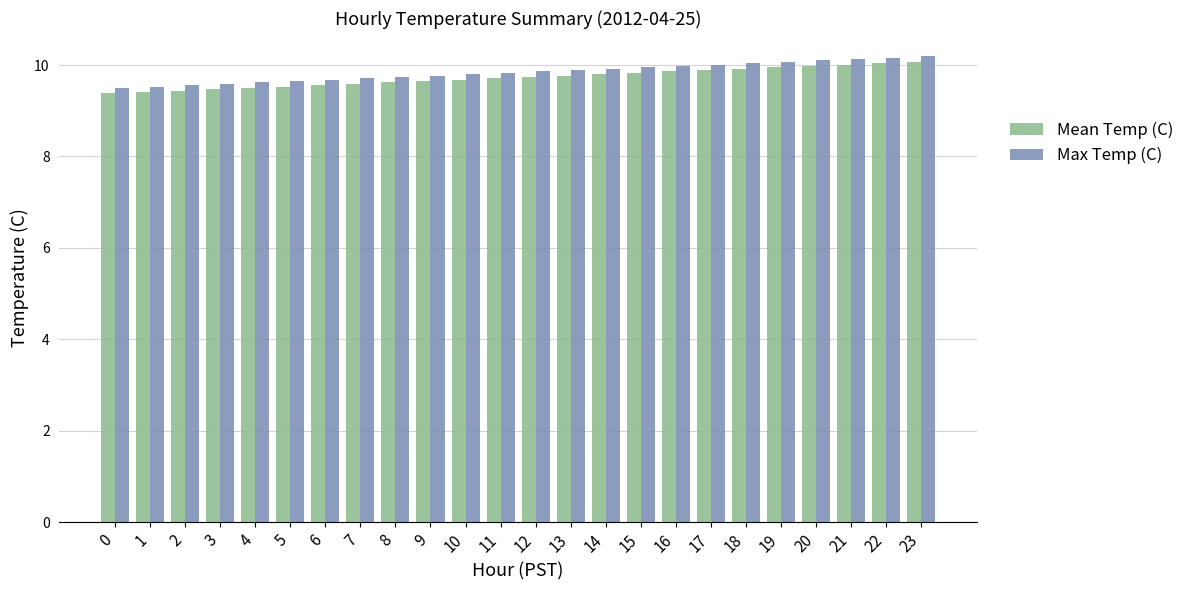

What is the difference between the maximum and minimum values in the Mean Temp (C) series?

0.7